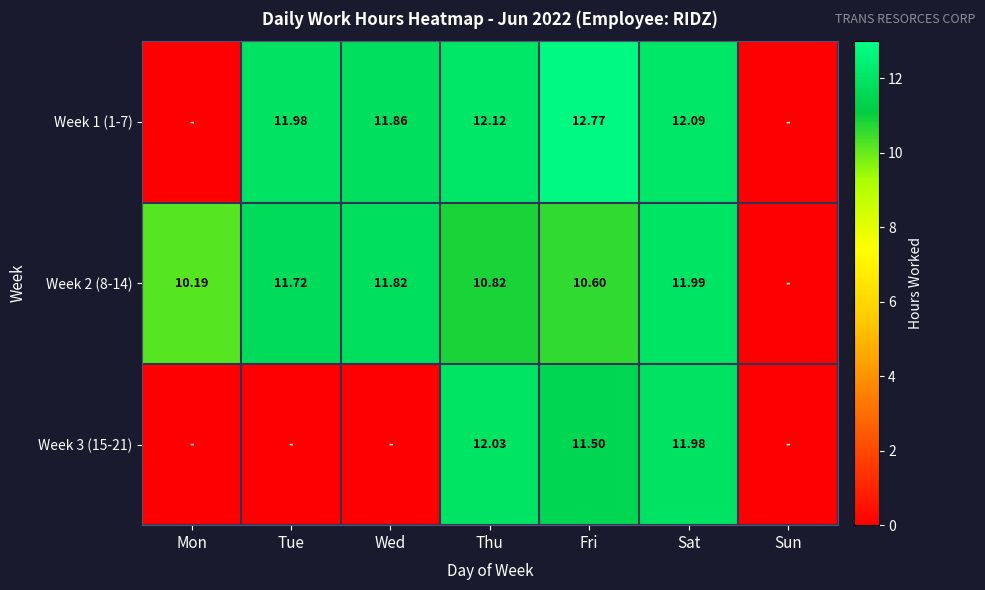

At which label is Week 2 (8-14) closest to 5?

Sun